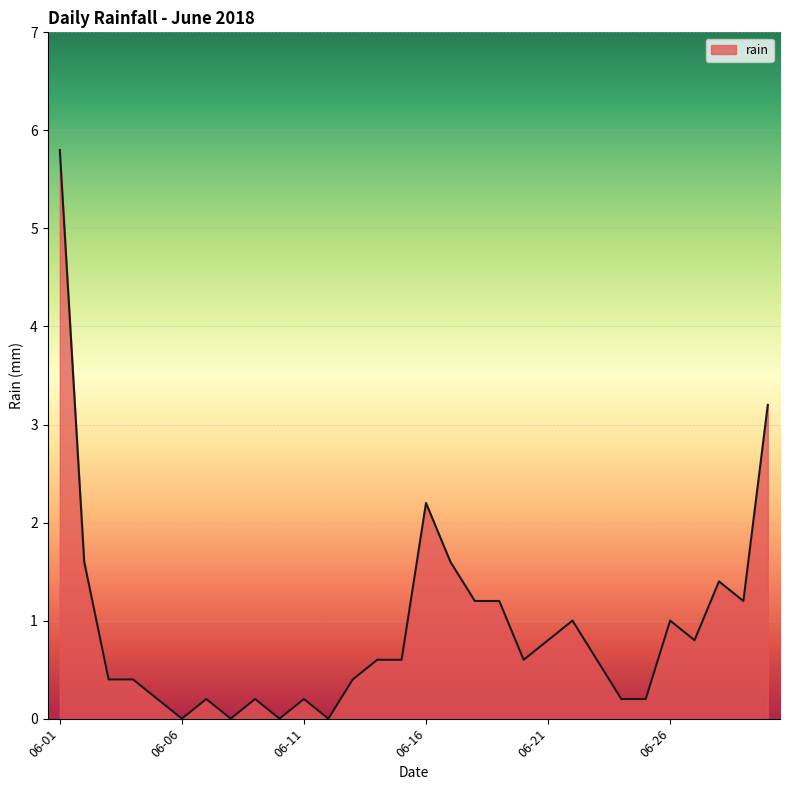

What is the maximum value shown in the chart?

5.8